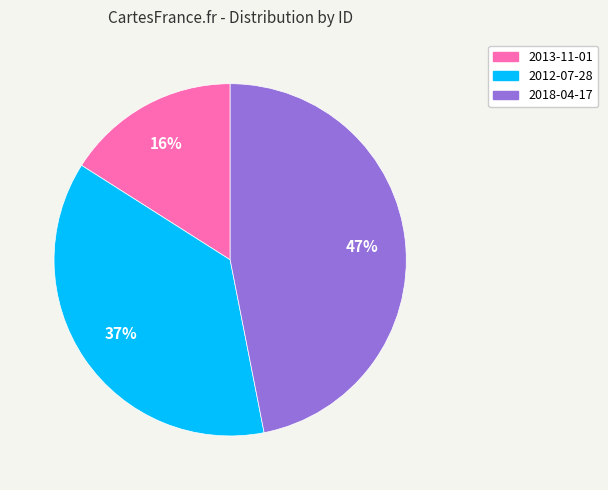

To the nearest percent, what percentage of the pie is 2013-11-01?

16%